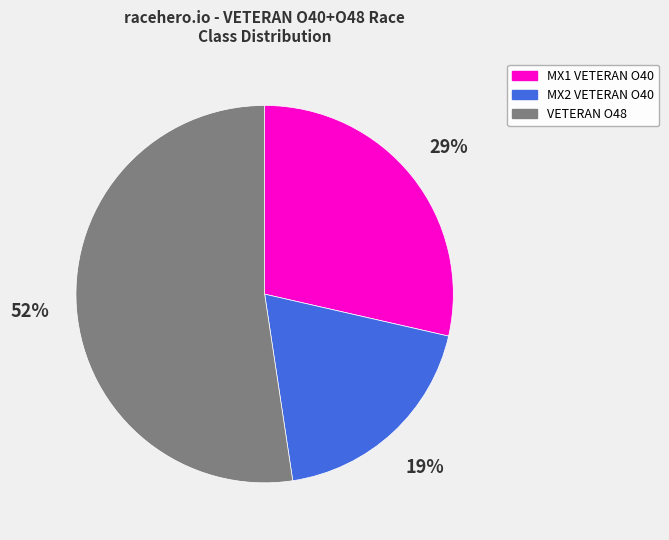

What is the ratio of the value at MX2 VETERAN O40 to the value at VETERAN O48?

0.4